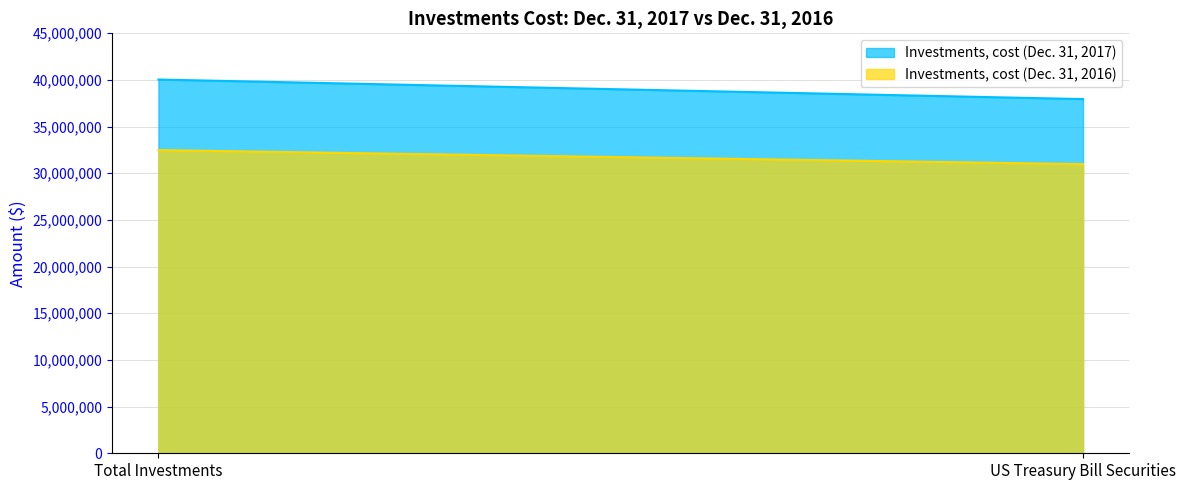

What position from the right is US Treasury Bill Securities?

1